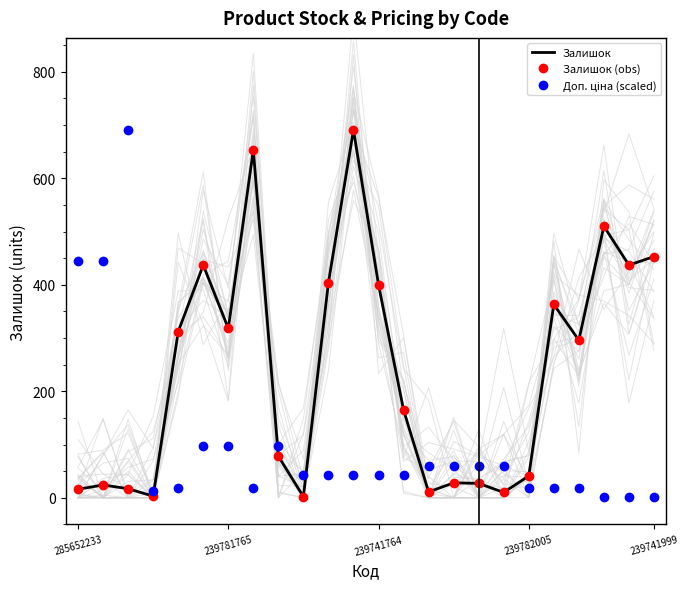

How many lines are shown in the chart?

3